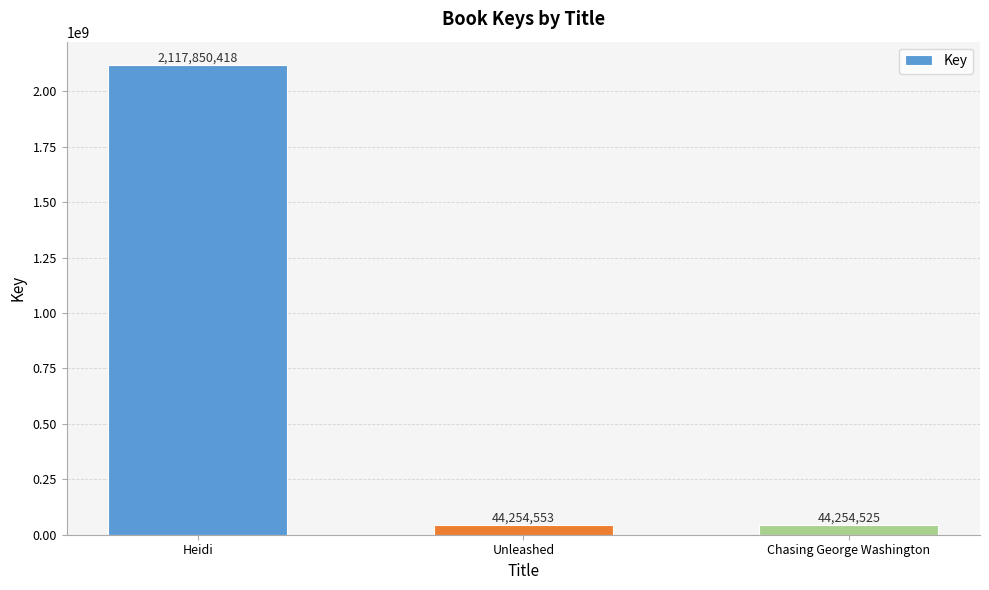

Count the number of data series in this chart.

1